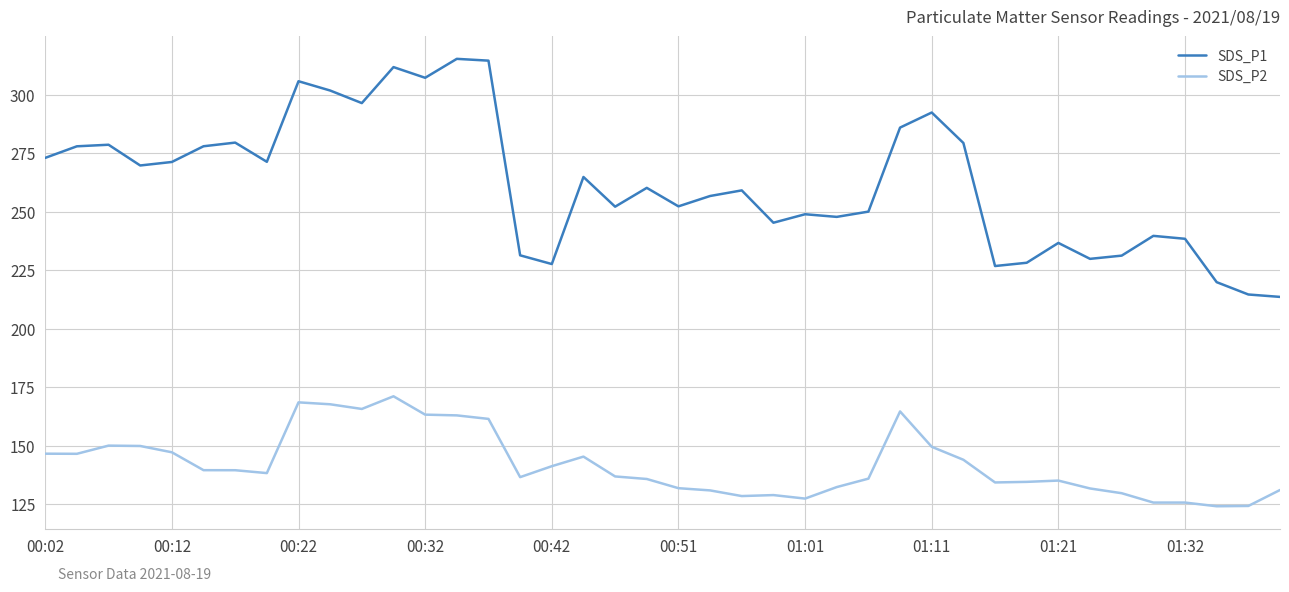

Rank the series by their maximum value, from lowest to highest.

SDS_P2, SDS_P1